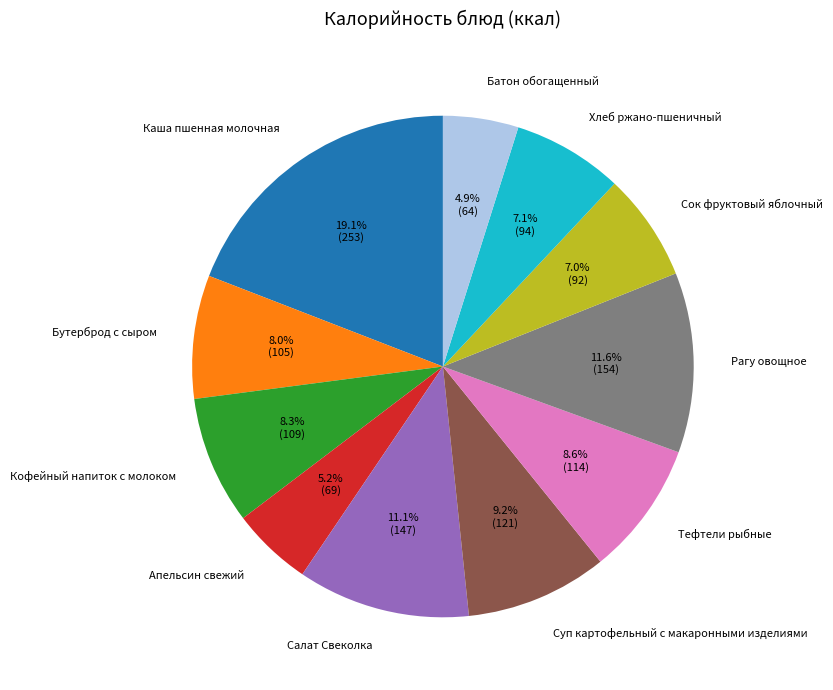

What percentage is the Тефтели рыбные slice, to the nearest percent?

9%